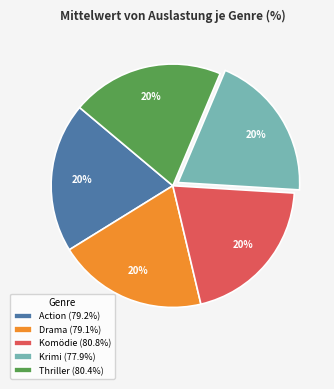

Approximately how many times larger is the value at Krimi (77.9%) compared to Drama (79.1%)?

1.0